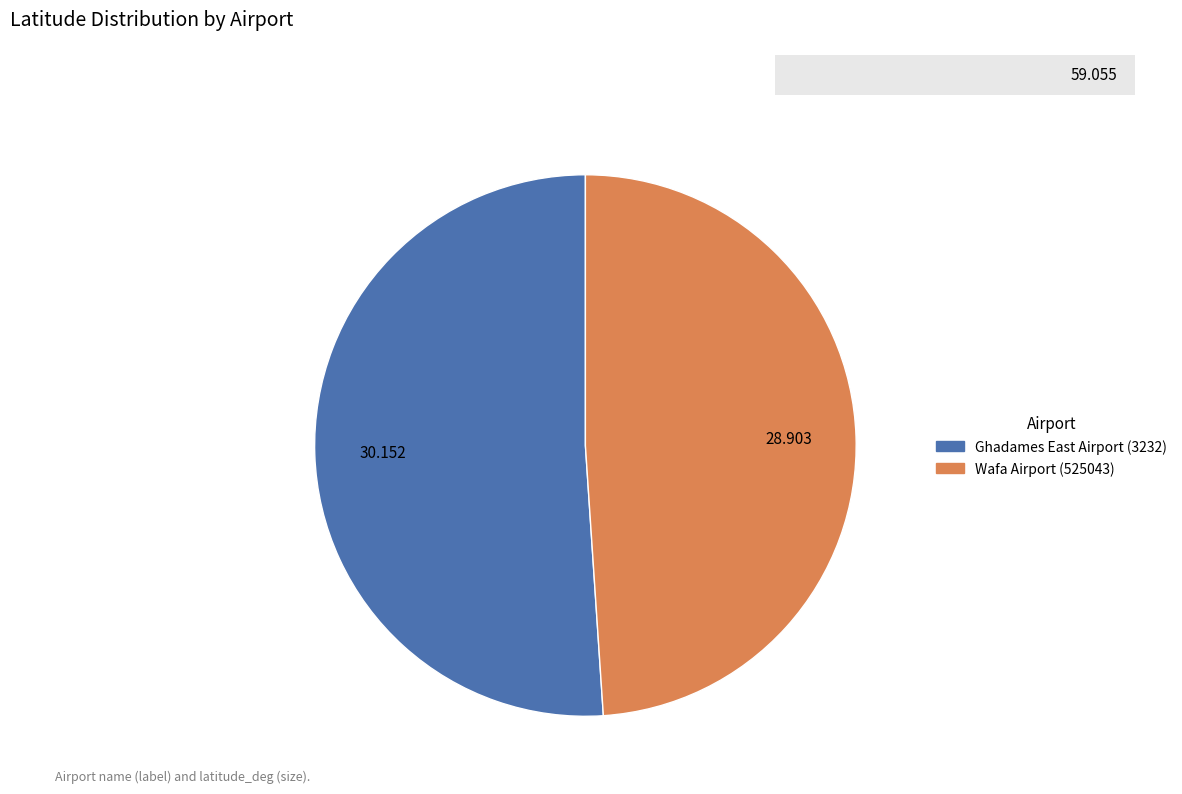

Is it true that Ghadames East Airport (3232) is 51% of the pie?

True